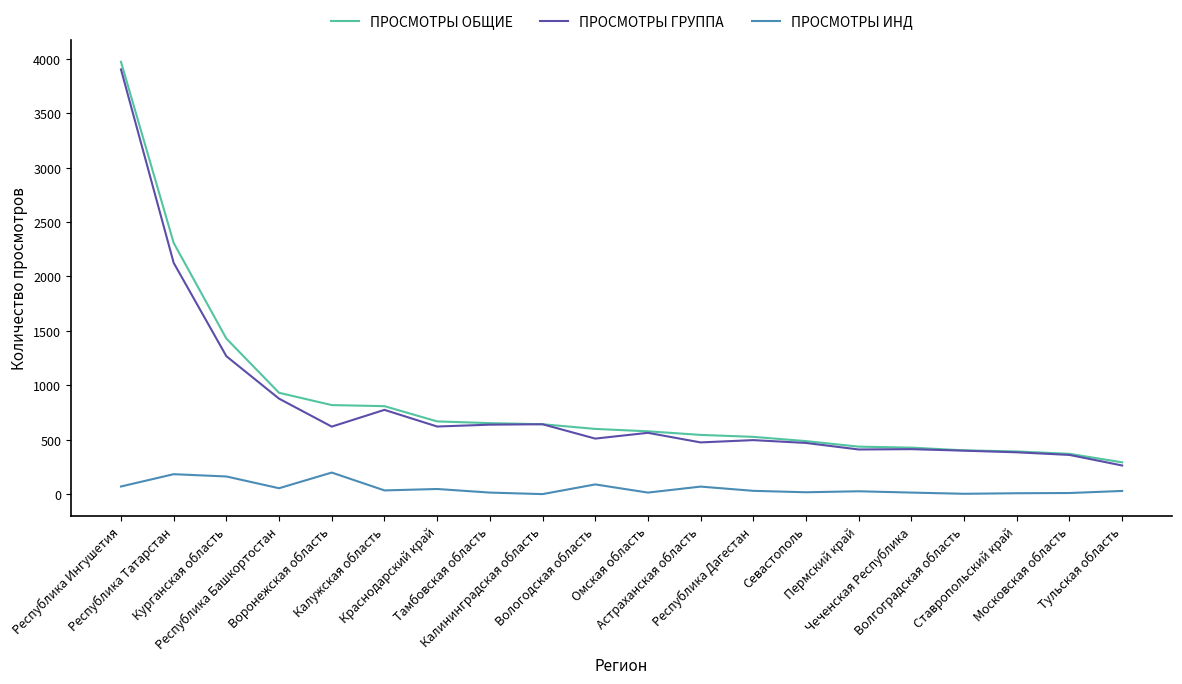

True or false: ПРОСМОТРЫ ГРУППА and ПРОСМОТРЫ ИНД intersect in this chart.

False